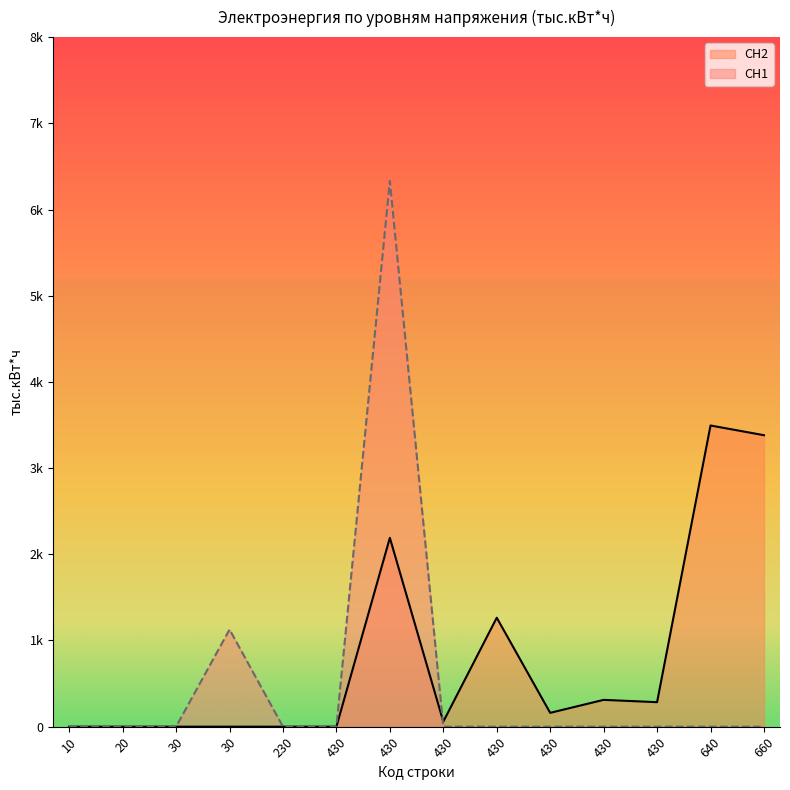

List the series in order of their peak value, lowest first.

СН2, СН1